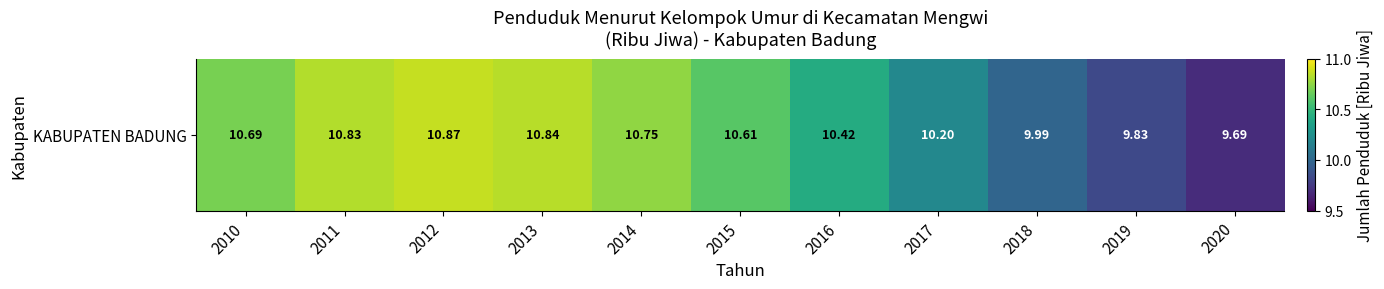

Count the number of data series in this chart.

1